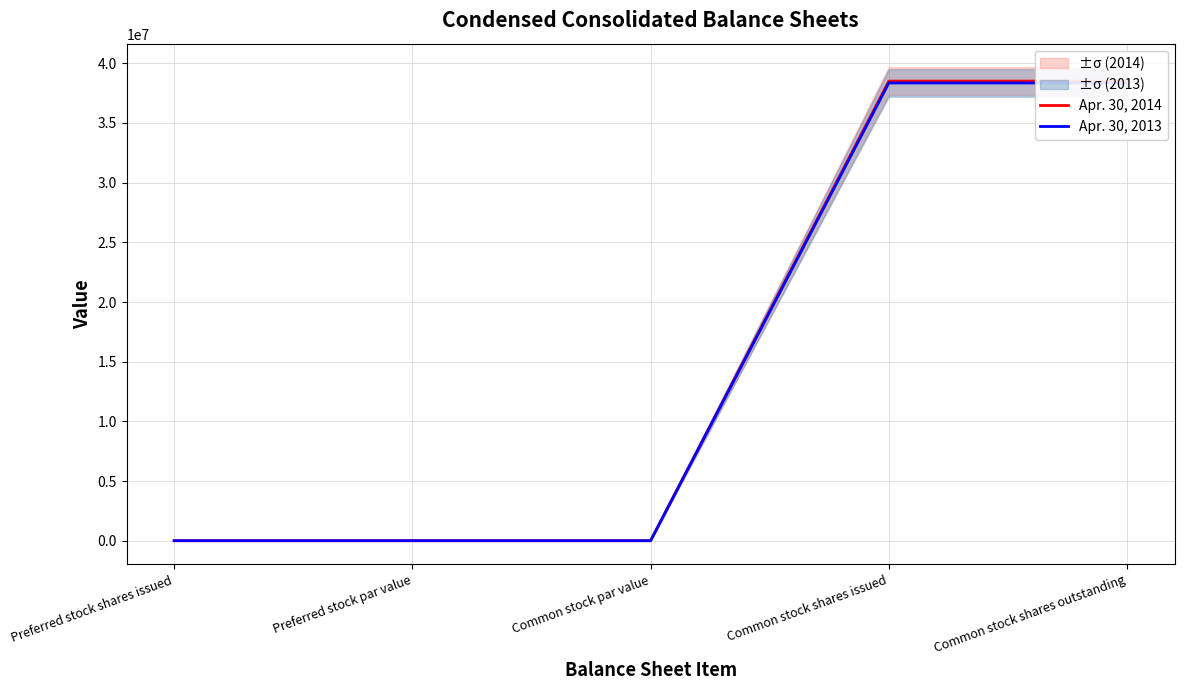

Rank the series by their average value, from highest to lowest.

Apr. 30, 2014, Apr. 30, 2013